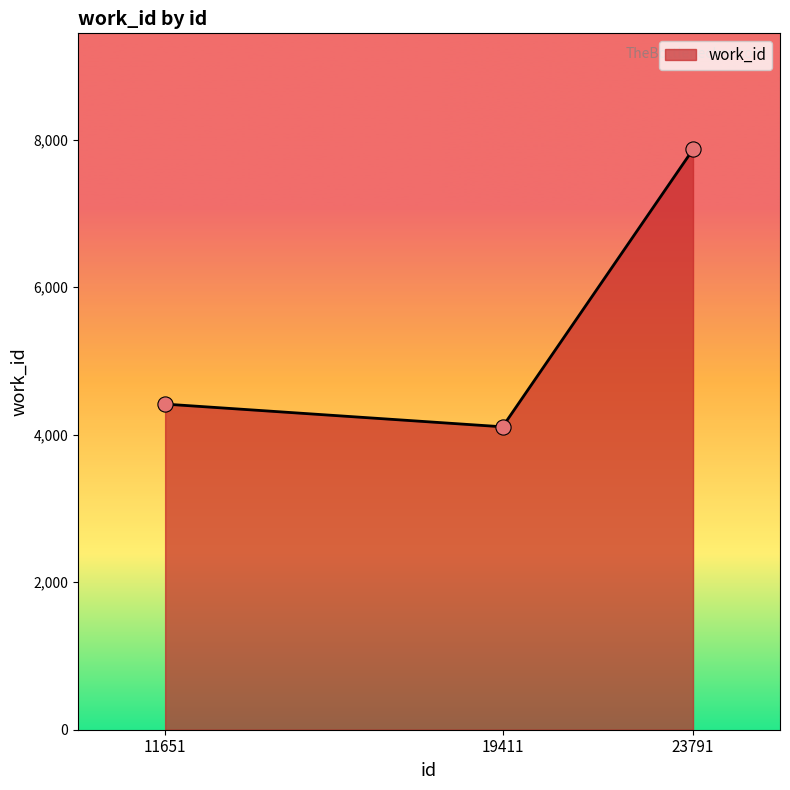

What is the change in value from 19411 to 23791?

+3762